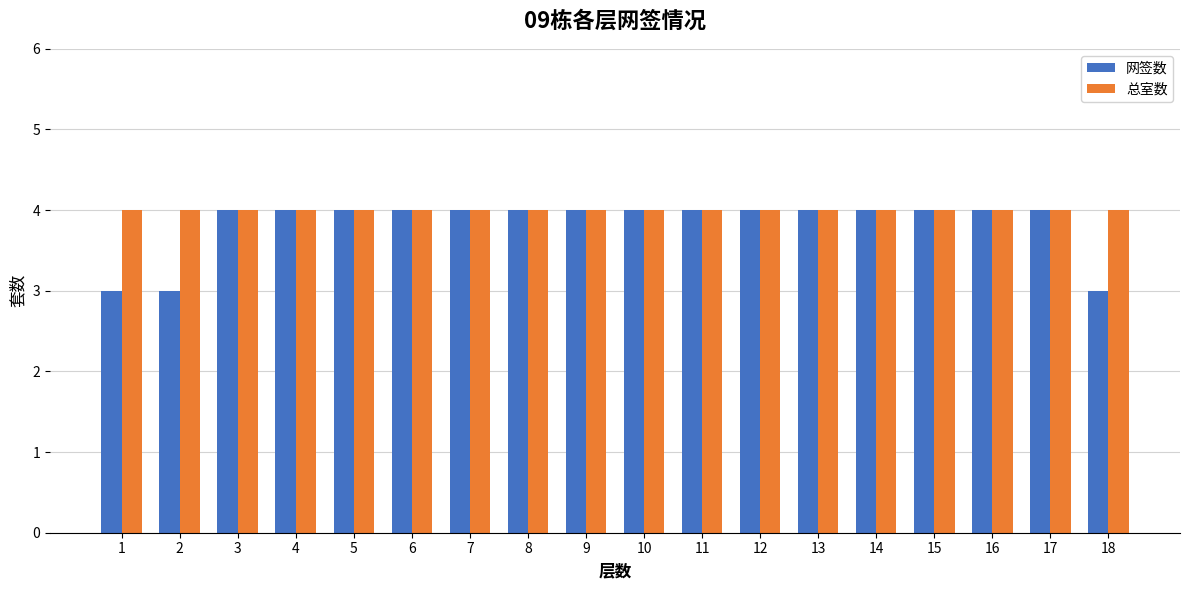

How many distinct data groups are displayed?

2